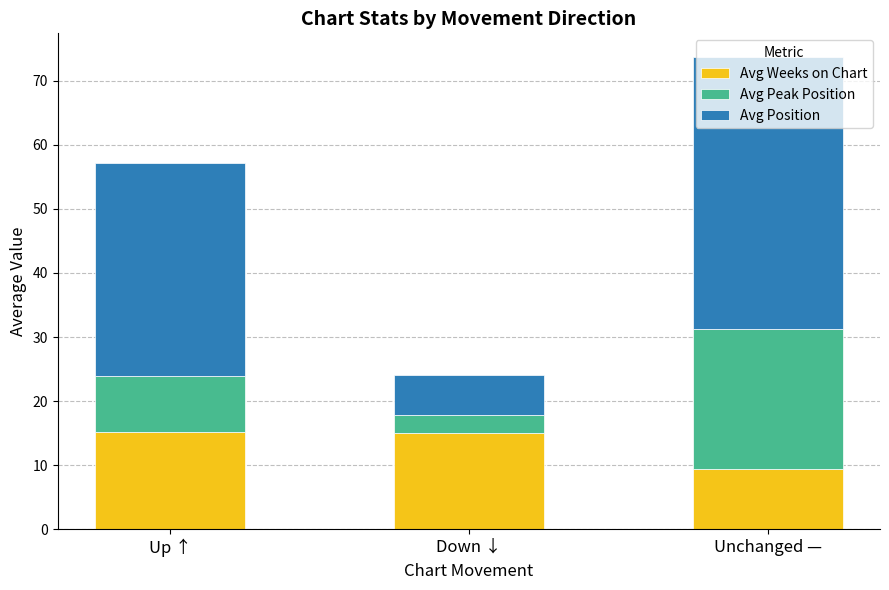

At which category is the sum across all series the highest?

Unchanged —